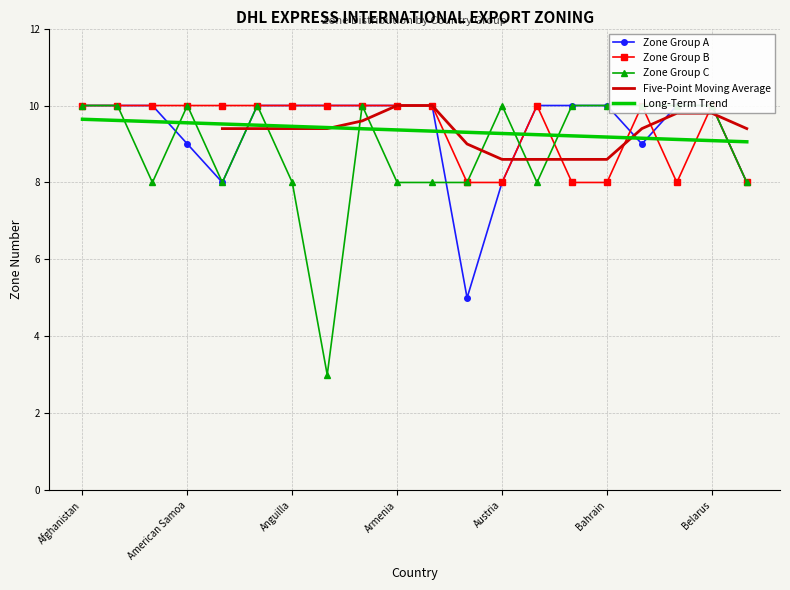

Reading left to right, what are all the values shown in this chart?

Zone Group A: 10	10	10	9	8	10	10	10	10	10	10	5	8	10	10	10	9	10	10	8
Zone Group B: 10	10	10	10	10	10	10	10	10	10	10	8	8	10	8	8	10	8	10	8
Zone Group C: 10	10	8	10	8	10	8	3	10	8	8	8	10	8	10	10	10	10	10	8